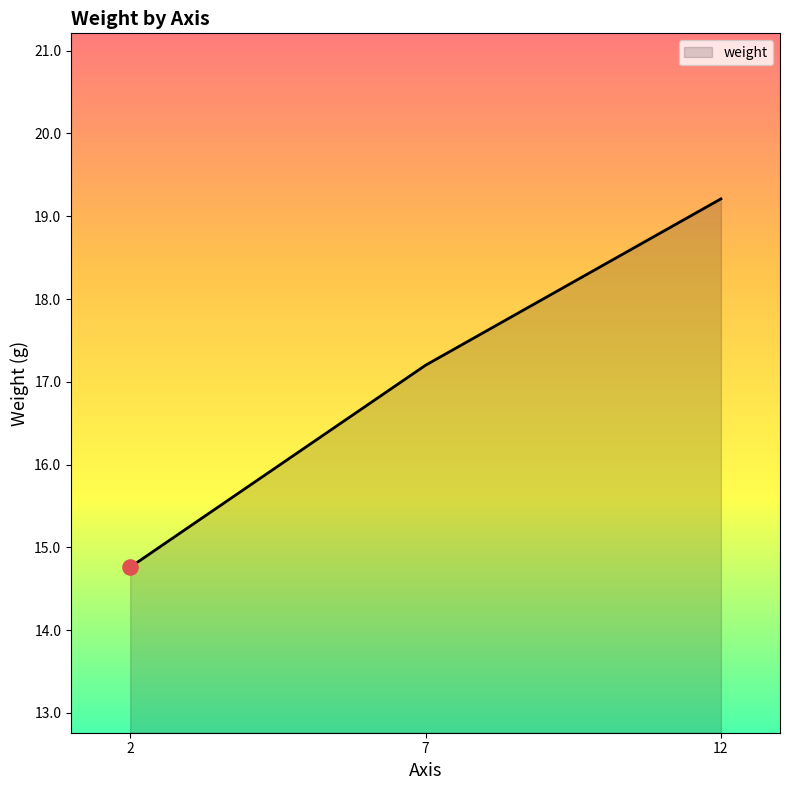

Which has a higher value, 7 or 12?

12